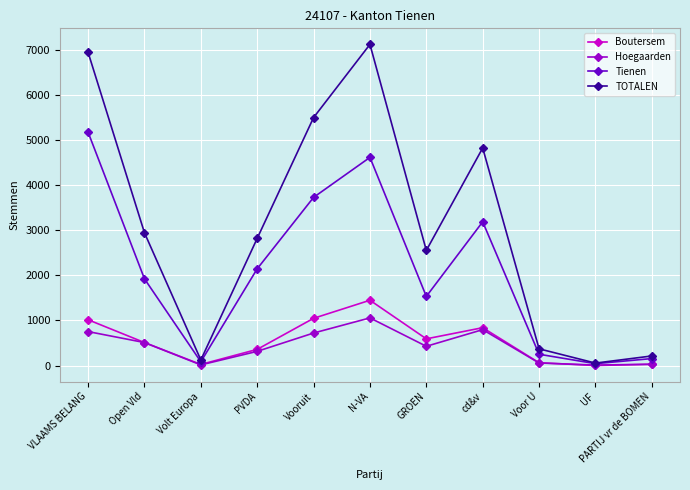

What position from the right is Vooruit?

7